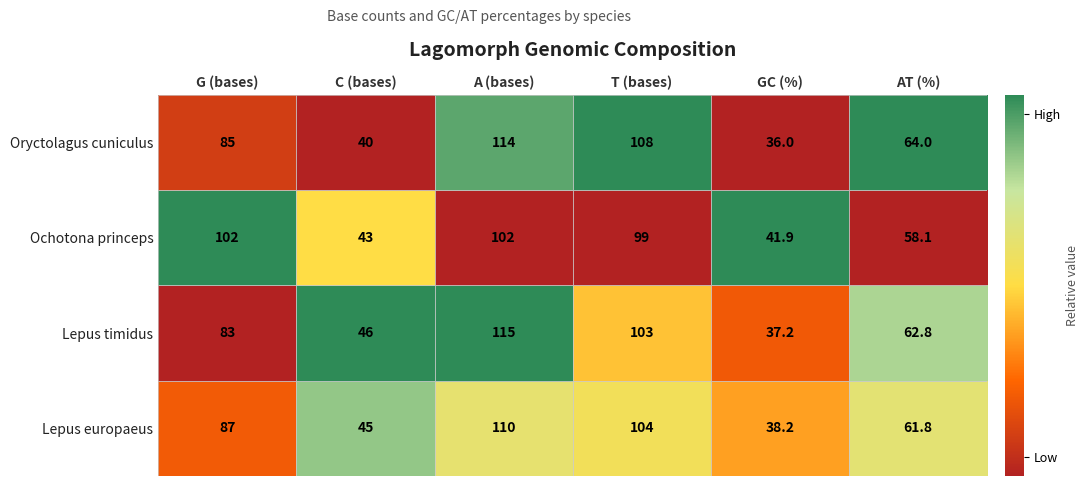

At GC (%), list the series in order from smallest to largest.

Oryctolagus cuniculus, Lepus timidus, Lepus europaeus, Ochotona princeps